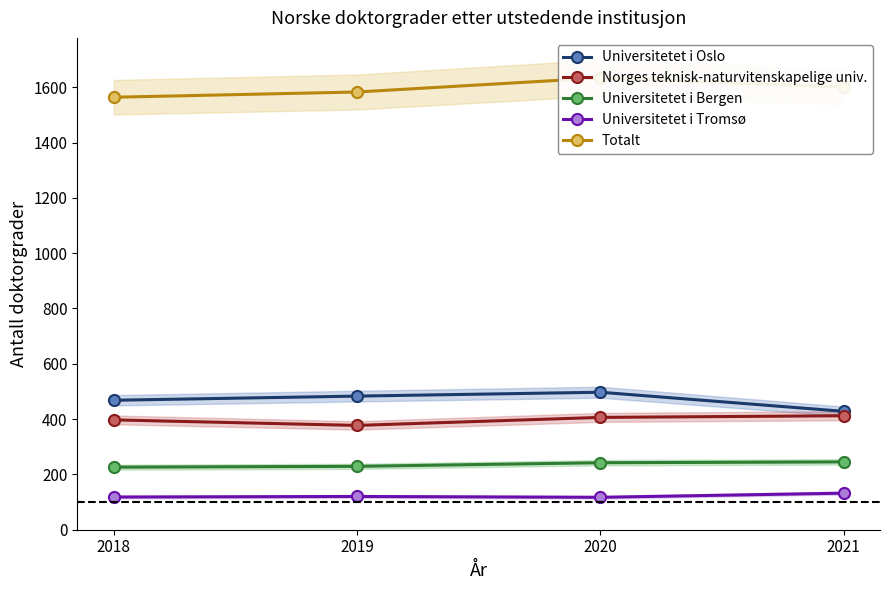

What value does the Universitetet i Oslo series have at 2020, to the nearest 10?

500